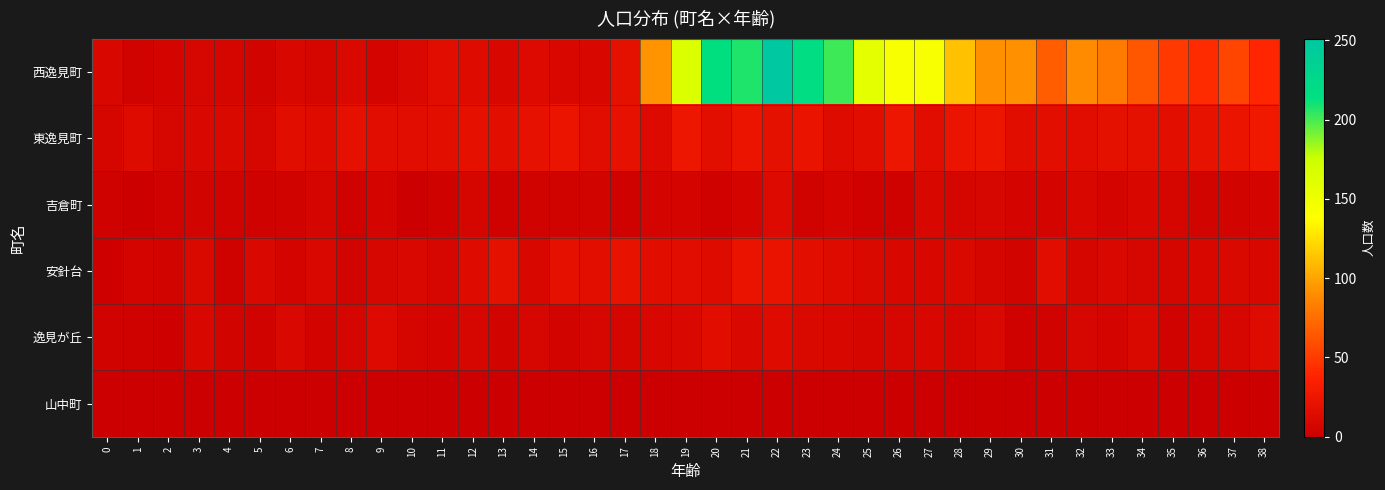

Which has a higher value, 0 or 23?

23